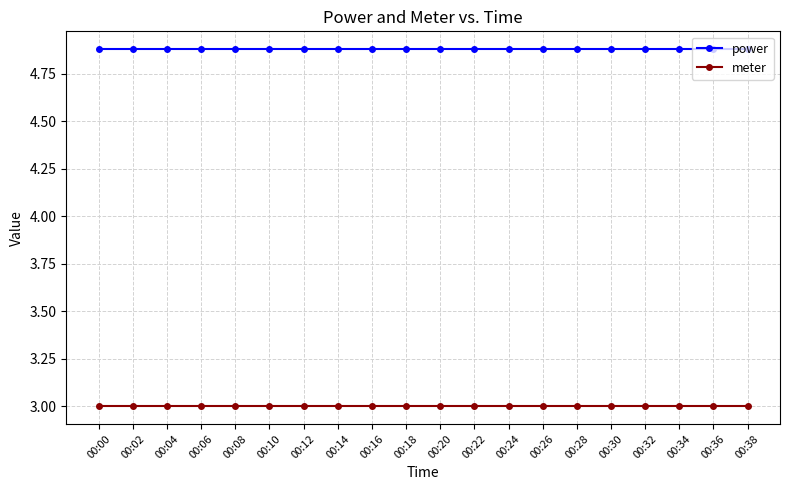

The value of meter at 00:18 is 3.0. True or false?

True